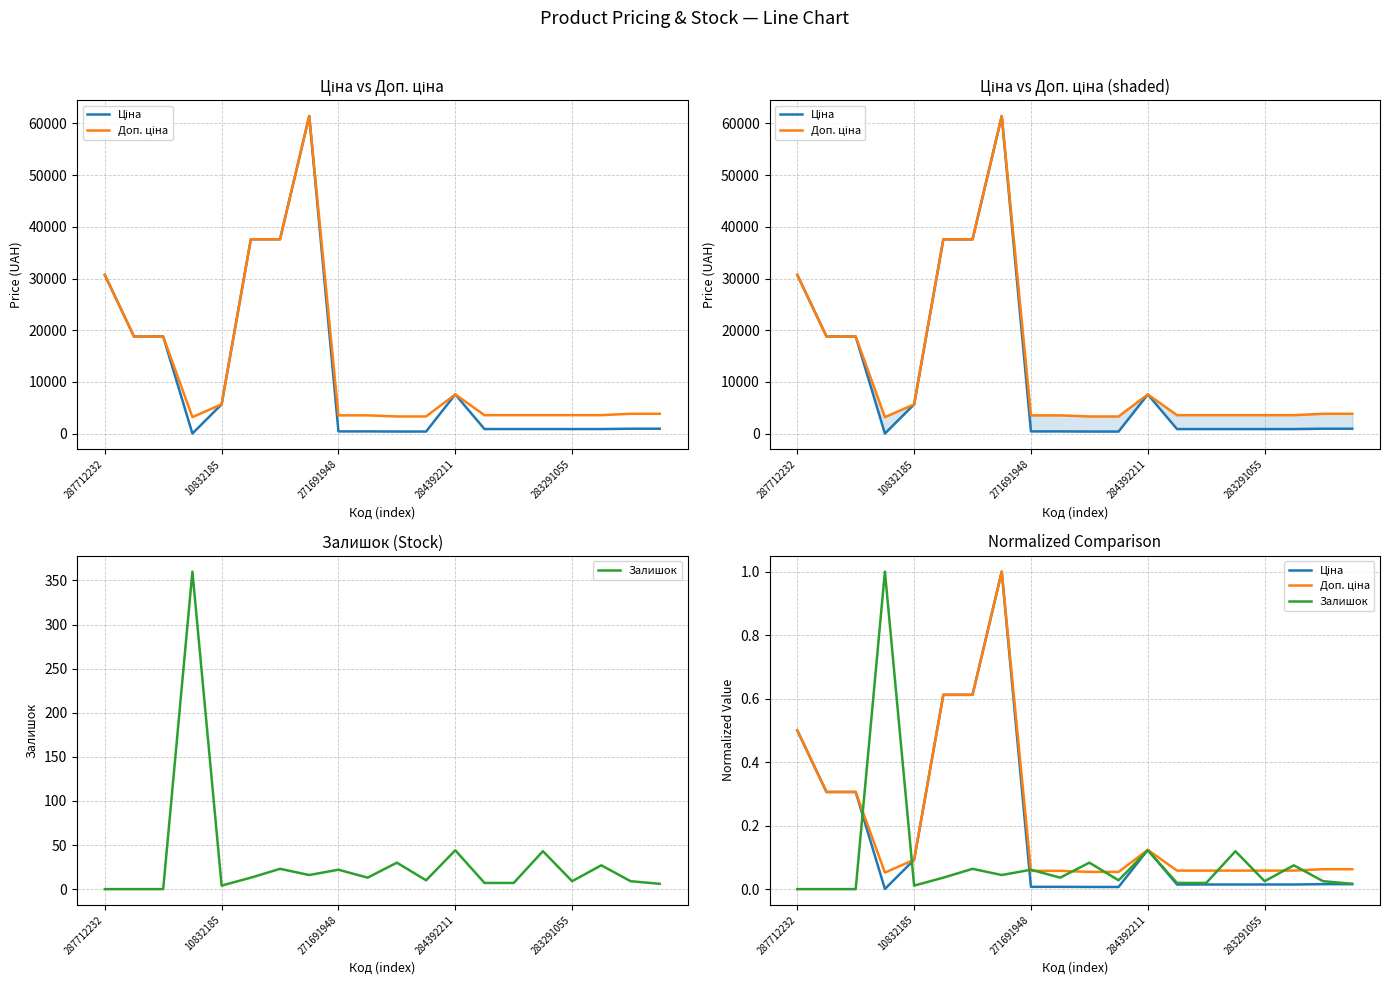

True or false: Доп. ціна and Ціна cross at least once.

False